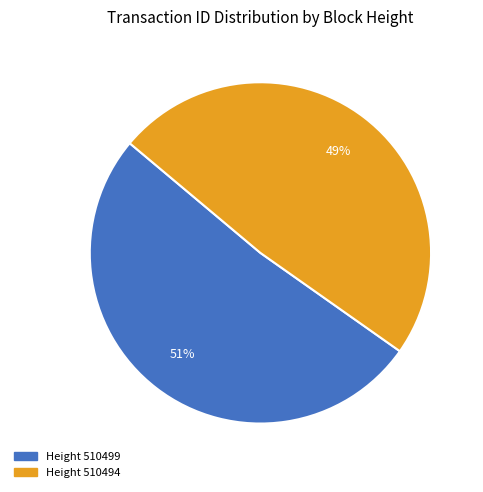

Is it true that Height 510499 is 38% of the pie?

False